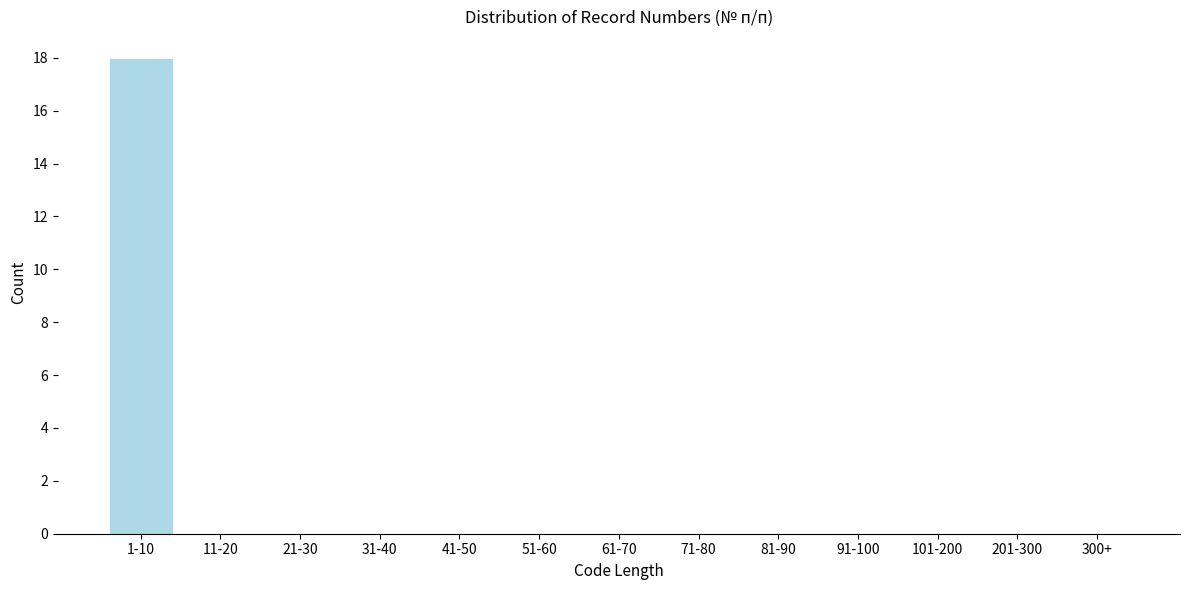

Reading right to left, extract all data points from this chart.

300+=0	201-300=0	101-200=0	91-100=0	81-90=0	71-80=0	61-70=0	51-60=0	41-50=0	31-40=0	21-30=0	11-20=0	1-10=18